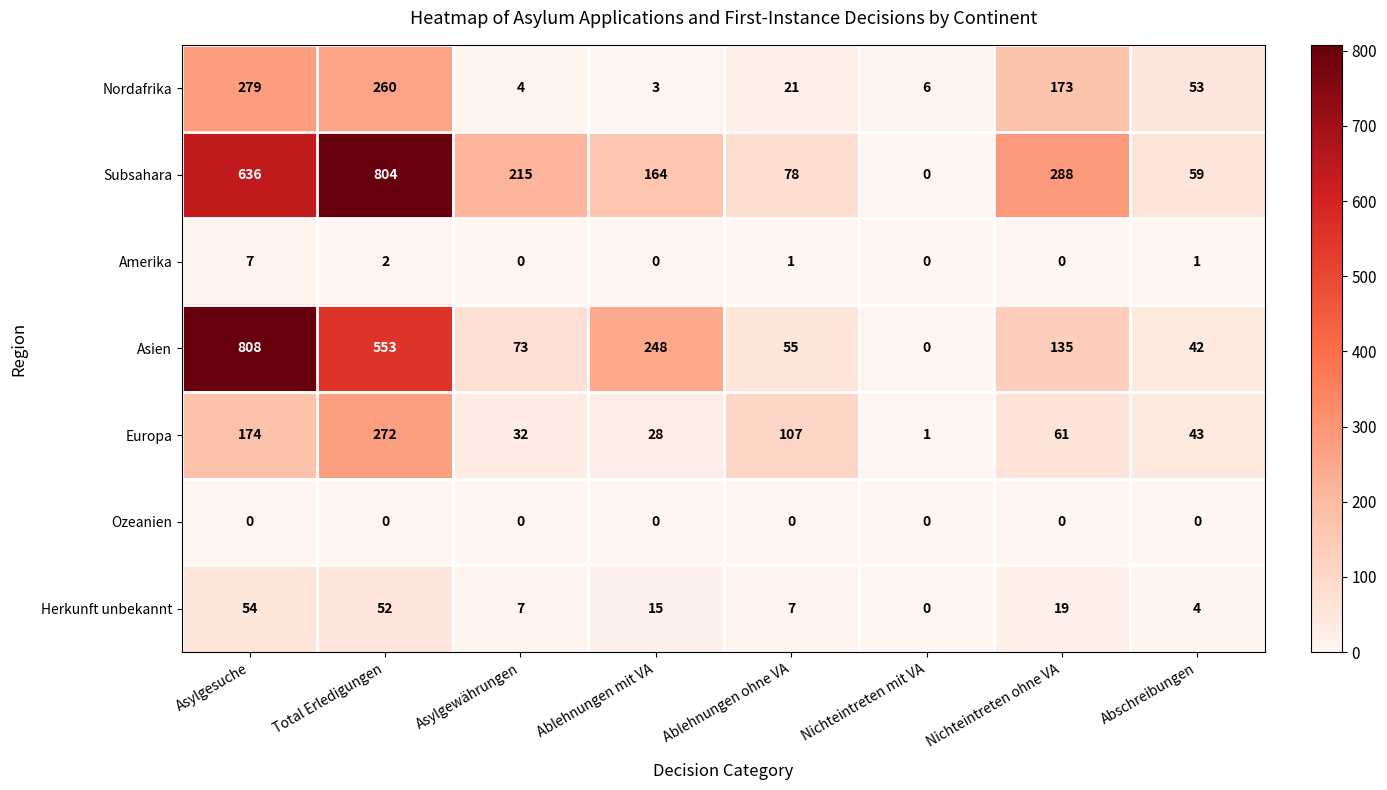

Is it true that Nordafrika equals 21 at Ablehnungen ohne VA?

True